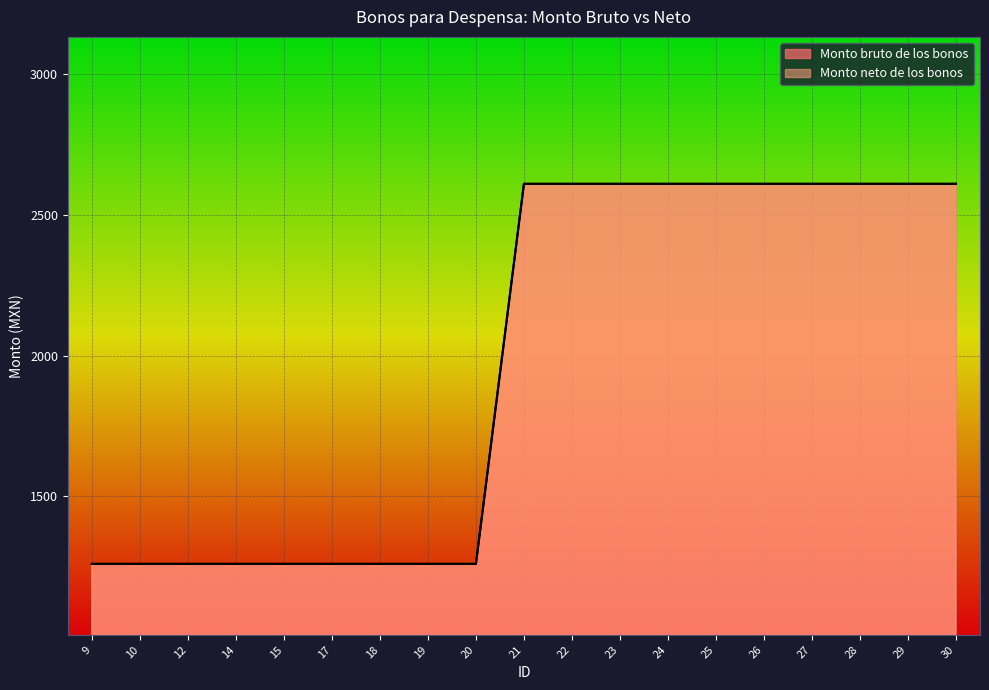

What is the value of the Monto bruto de los bonos point at the 4th from the left?

1260